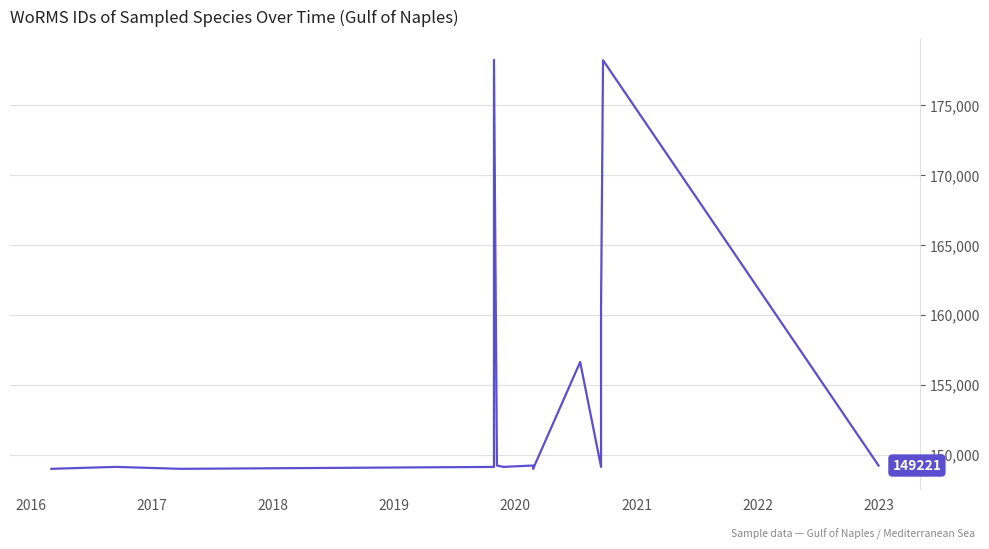

Reading left to right, transcribe all the data shown in this chart.

148985	149123	148985	149122	178229	149221	149118	149126	149126	149221	148985	156623	149122	160523	178201	149221